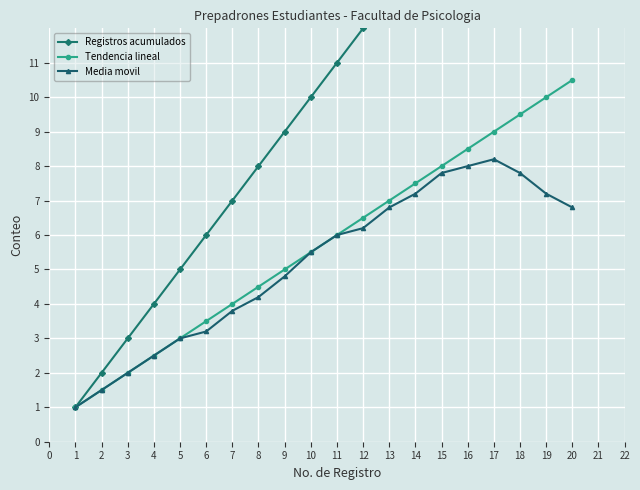

True or false: Registros acumulados and Media movil intersect in this chart.

False